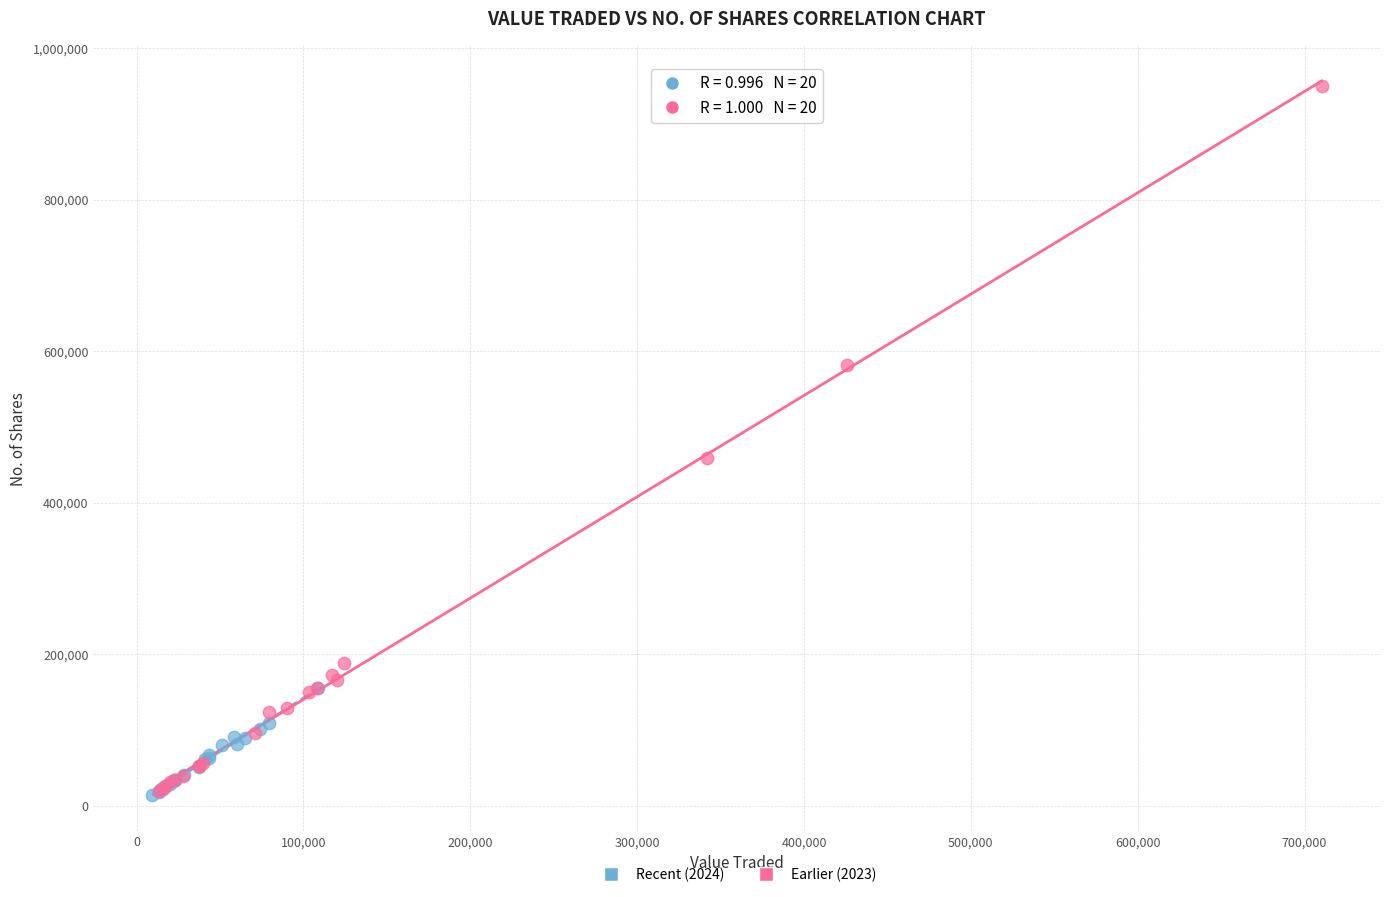

Which series contains the highest Y value?

Earlier (2023)